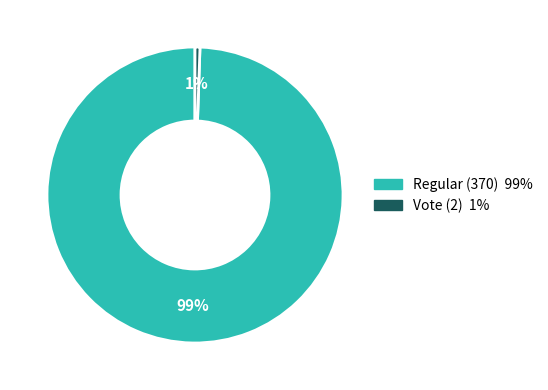

Rank the categories by value from lowest to highest.

Vote (2), Regular (370)